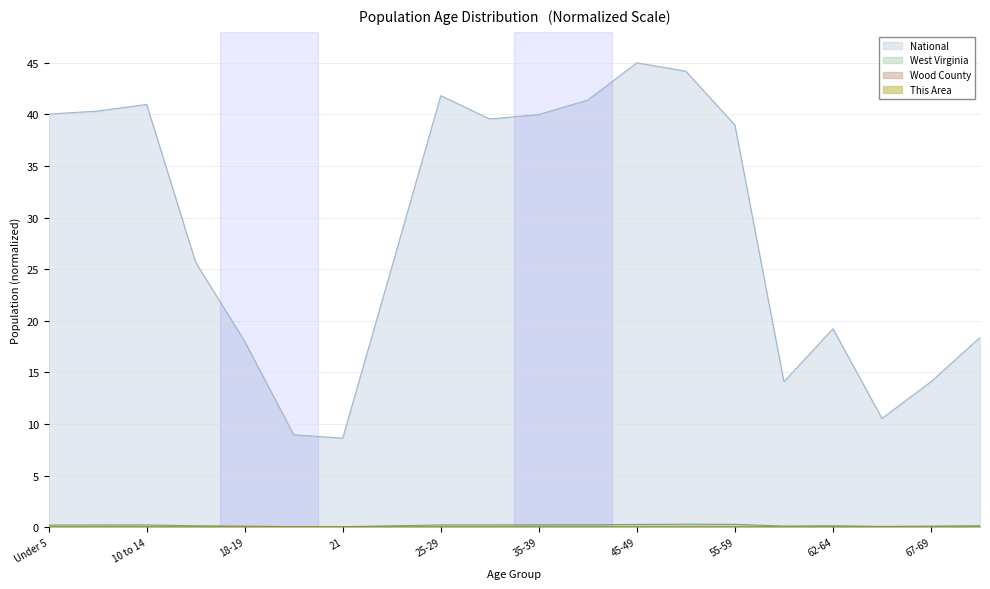

Rank the series at Under 5 from lowest to highest value.

This Area, Wood County, West Virginia, National